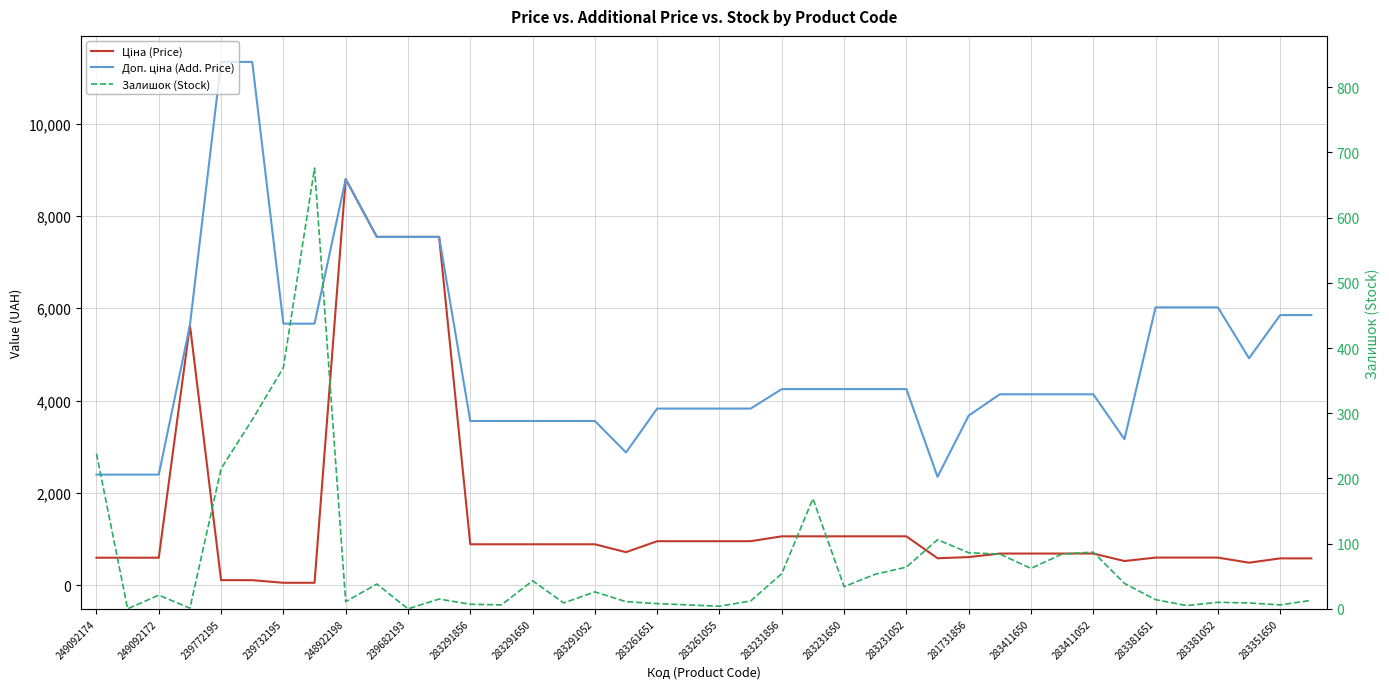

At how many categories does at least one series exceed 7822?

3